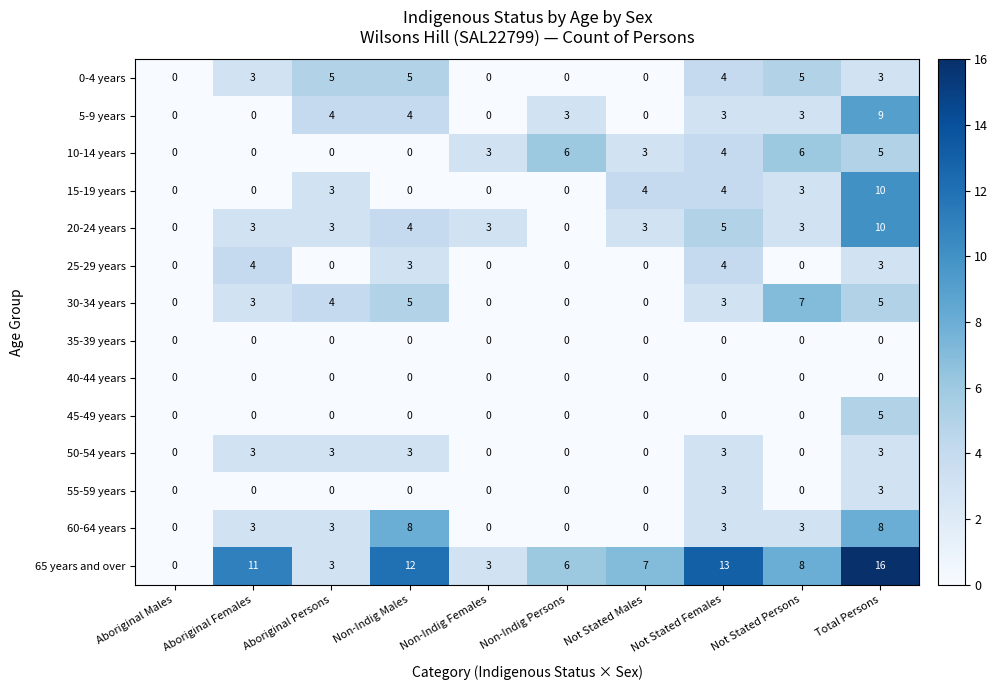

Which series has the largest total across all categories?

65 years and over